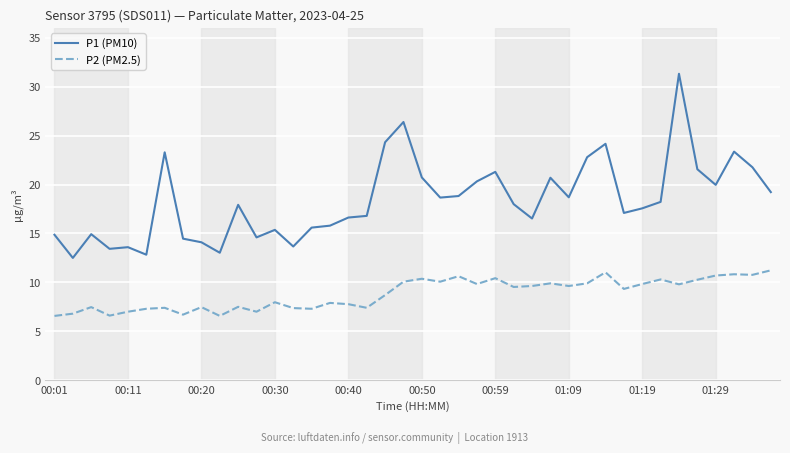

Is this an area chart (filled region under the line)?

No